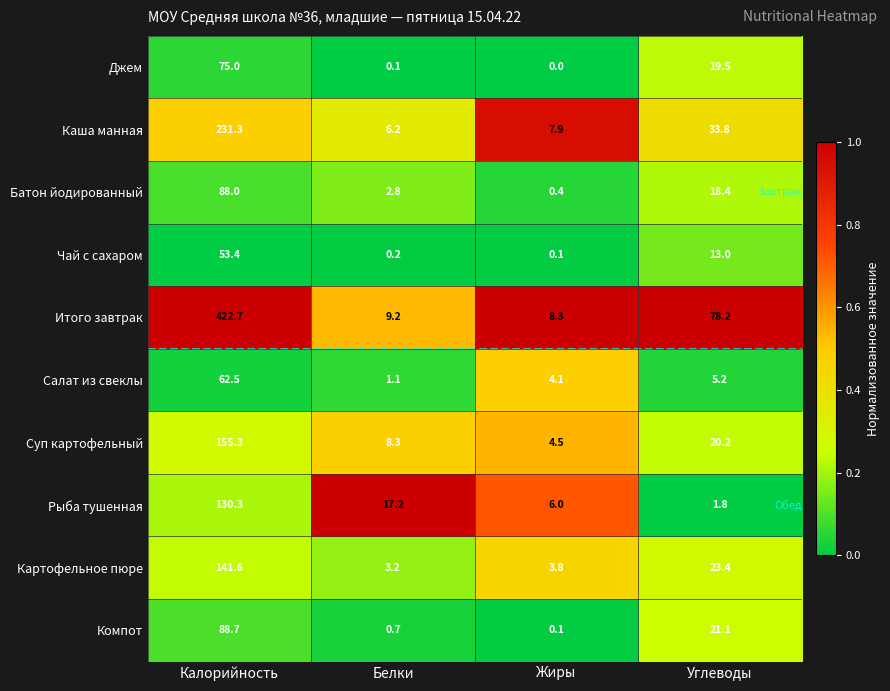

What is the total value across all series at Белки?

49.0